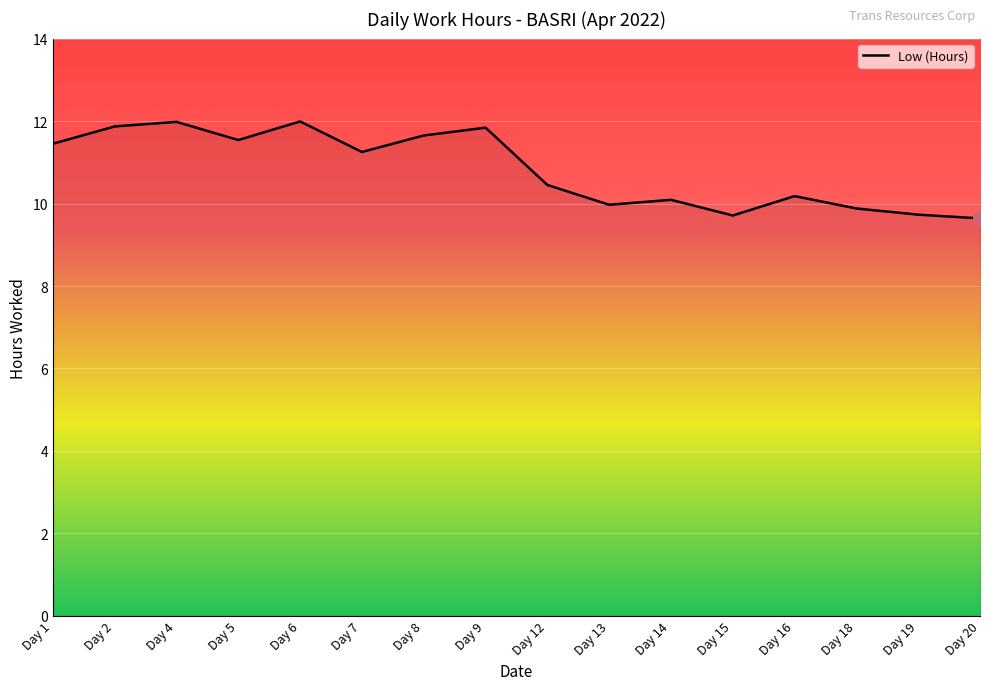

Where does the data first go above 11?

Day 1